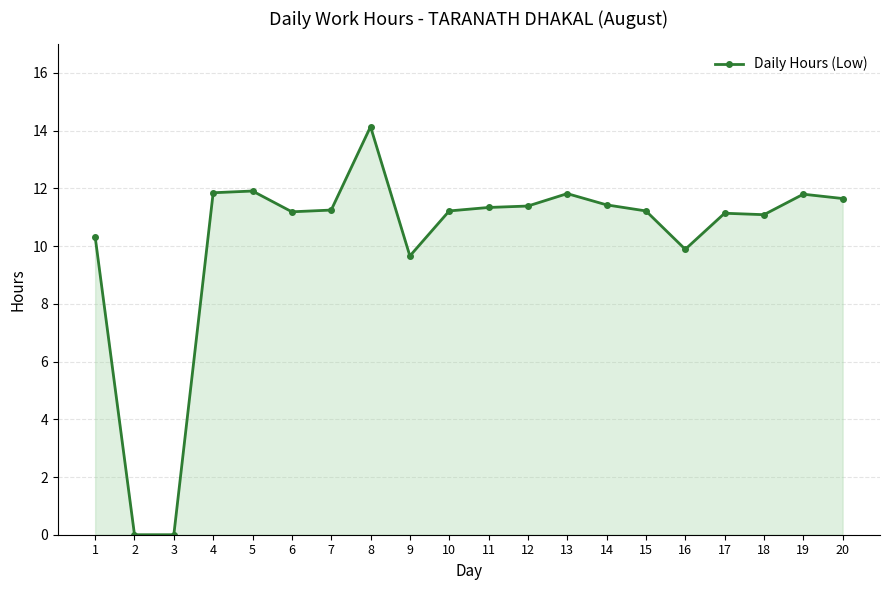

Count the number of values greater than 11.

15